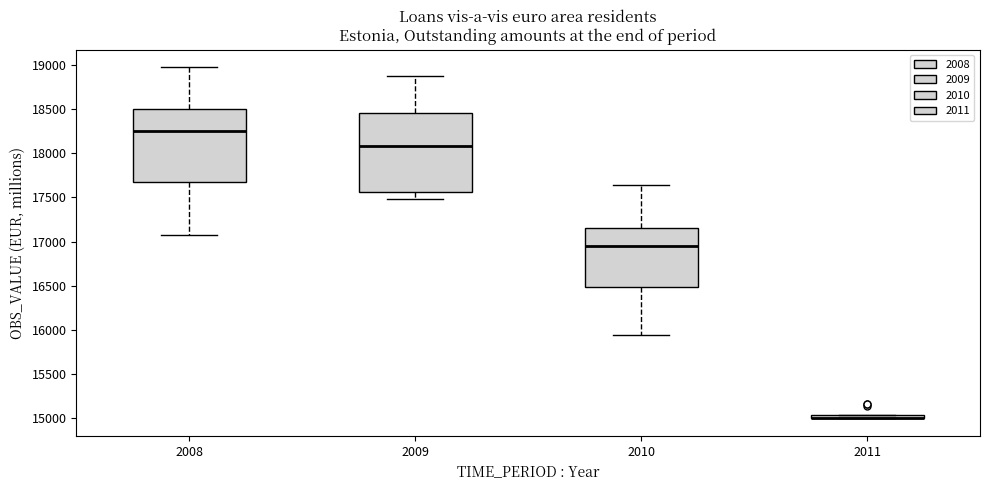

Which box is the tallest, from its lower edge to its upper edge?

2009